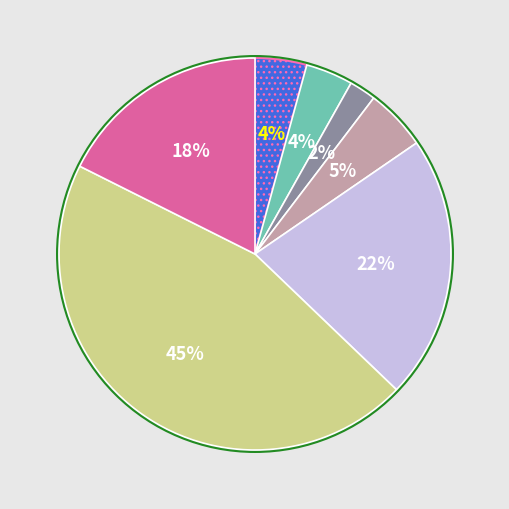

To the nearest percent, what is the average slice percentage?

14%